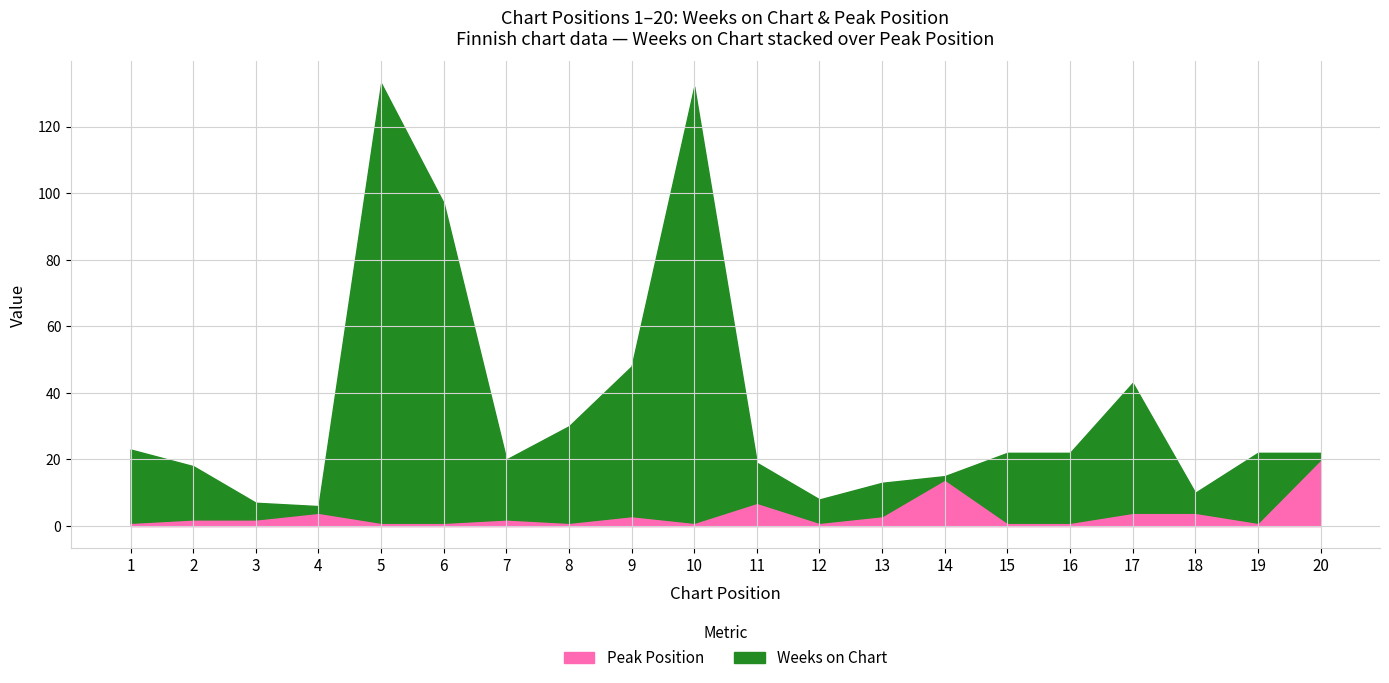

The Weeks on Chart series shows 45 at 9. True or false?

True